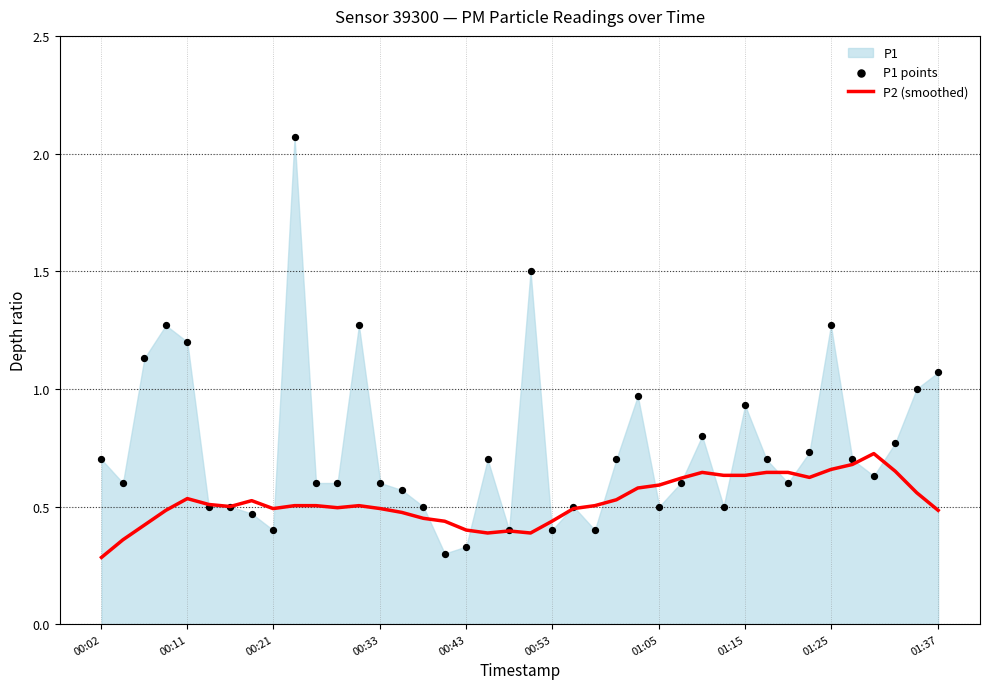

At which label does P2 (smoothed) reach its minimum?

00:02